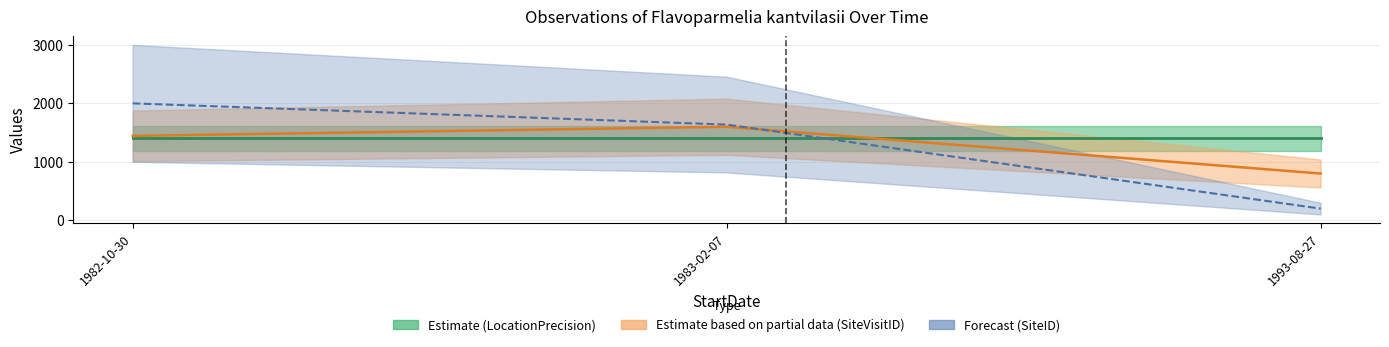

Where is LocationPrecision line nearest to the value 1400?

1982-10-30